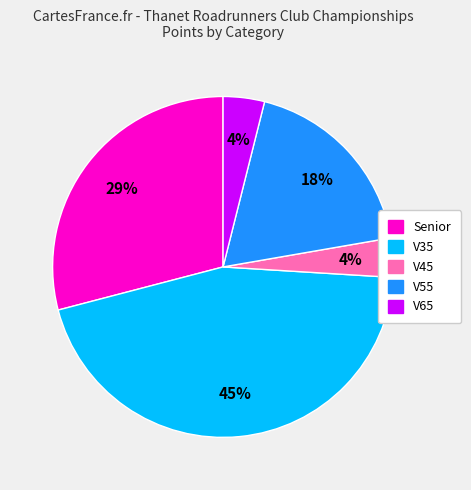

To the nearest percent, what is the difference between the largest and smallest slice percentages?

41%